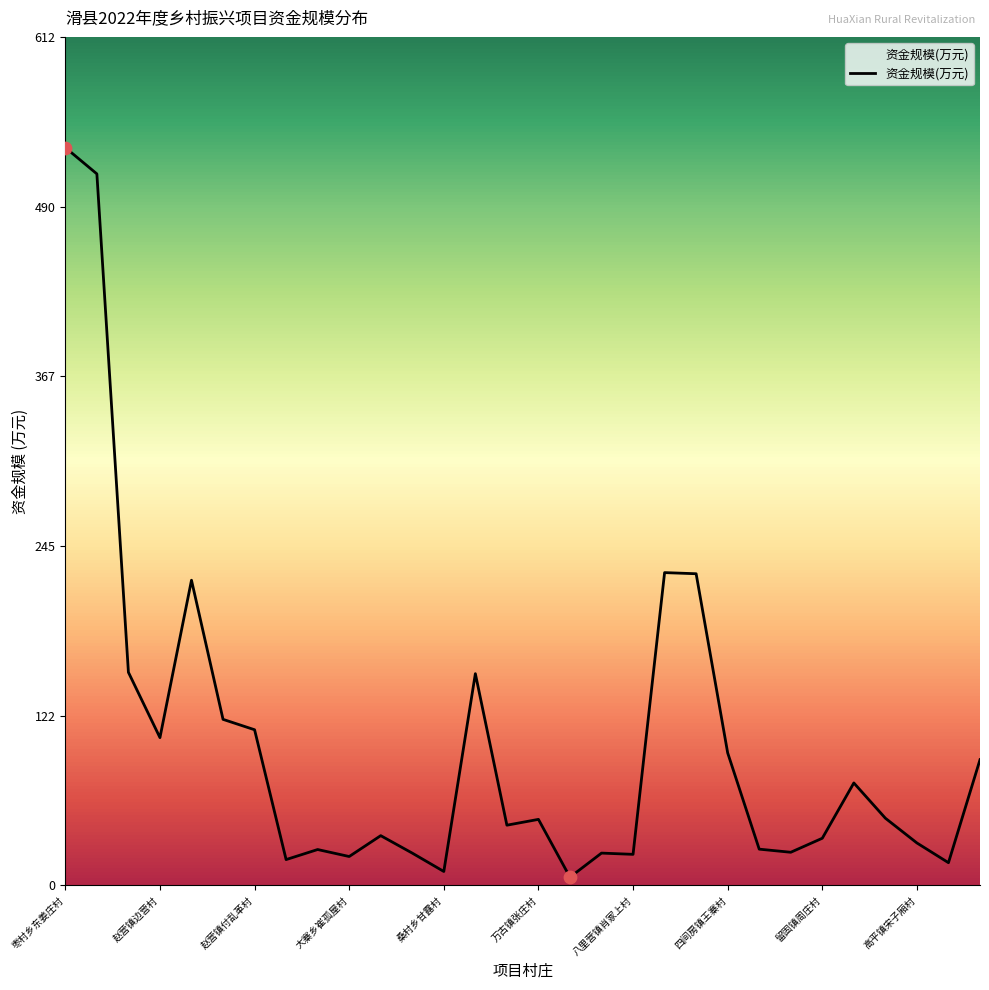

What is the maximum value shown in the chart?

533.0